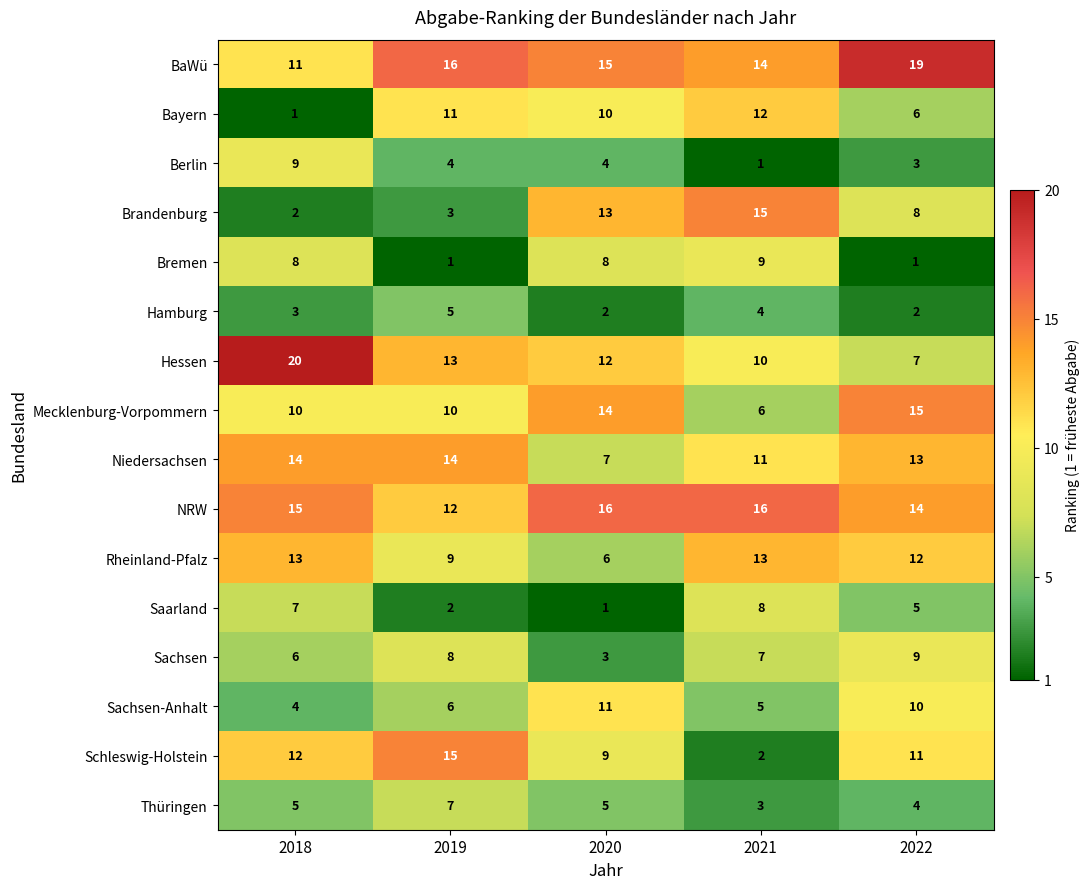

At 2022, list the series in order from largest to smallest.

BaWü, Mecklenburg-Vorpommern, NRW, Niedersachsen, Rheinland-Pfalz, Schleswig-Holstein, Sachsen-Anhalt, Sachsen, Brandenburg, Hessen, Bayern, Saarland, Thüringen, Berlin, Hamburg, Bremen